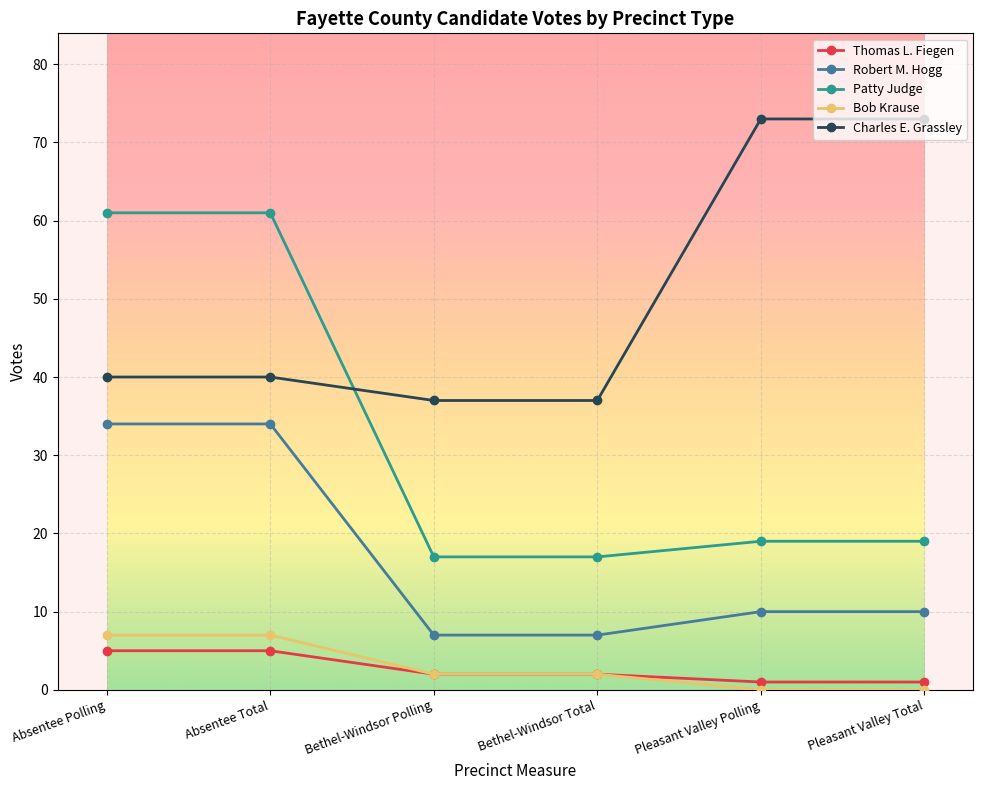

The Robert M. Hogg series shows 10 at Pleasant Valley Total. True or false?

True